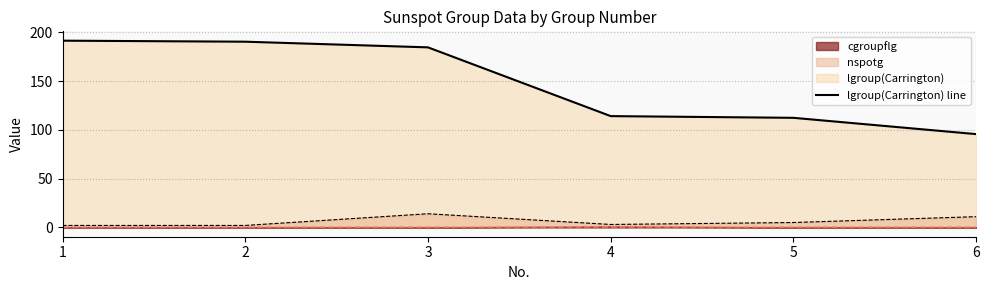

What is the sum of all values?

889.2